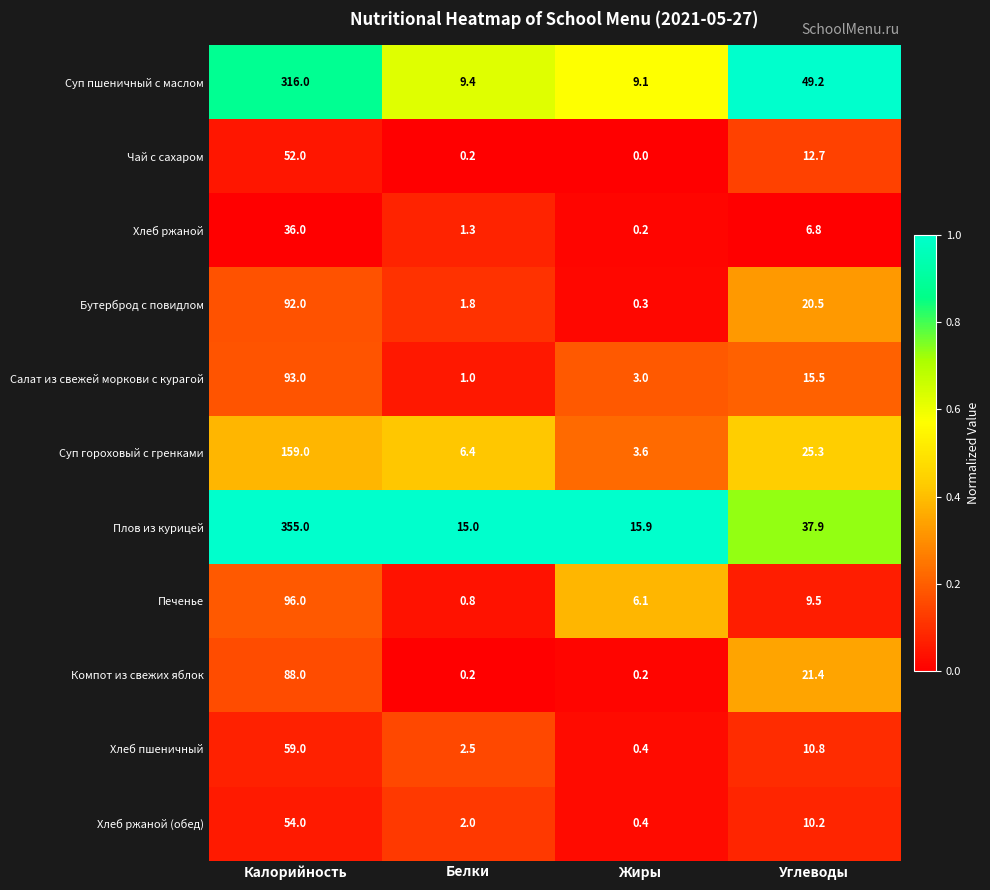

Count the number of categories in the chart.

4